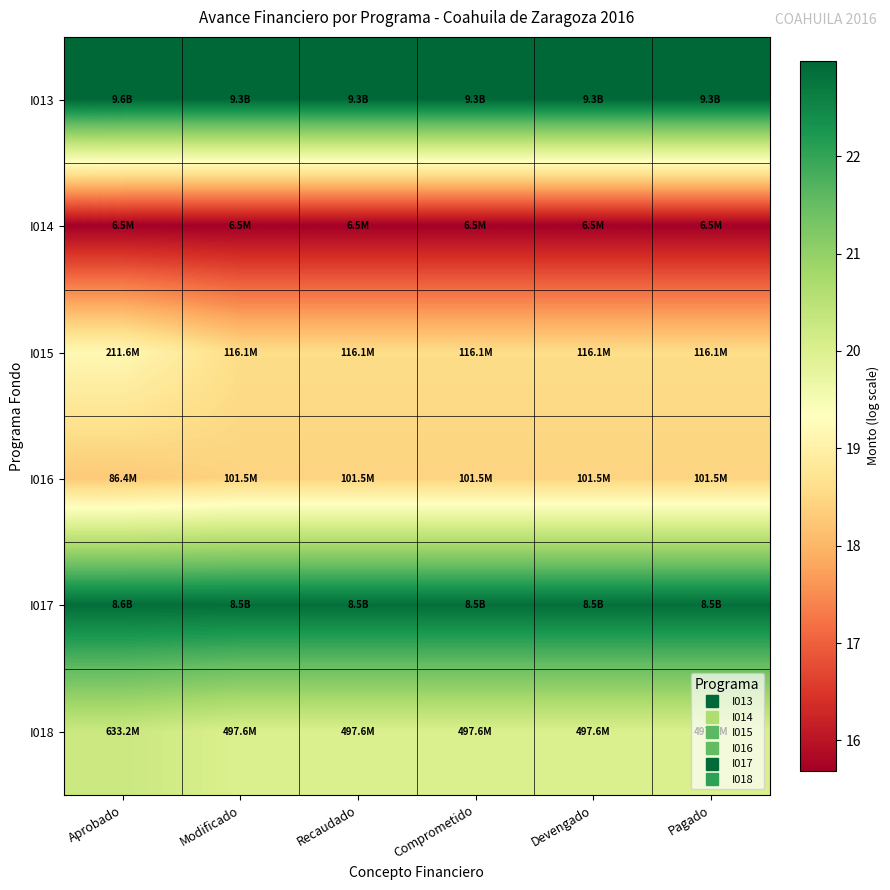

What is the maximum value shown in the chart?

23.0